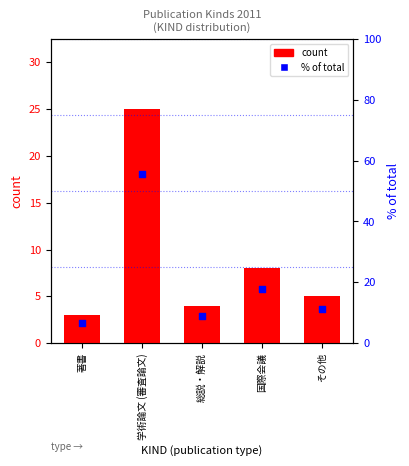

Which series reaches the minimum Y coordinate?

count